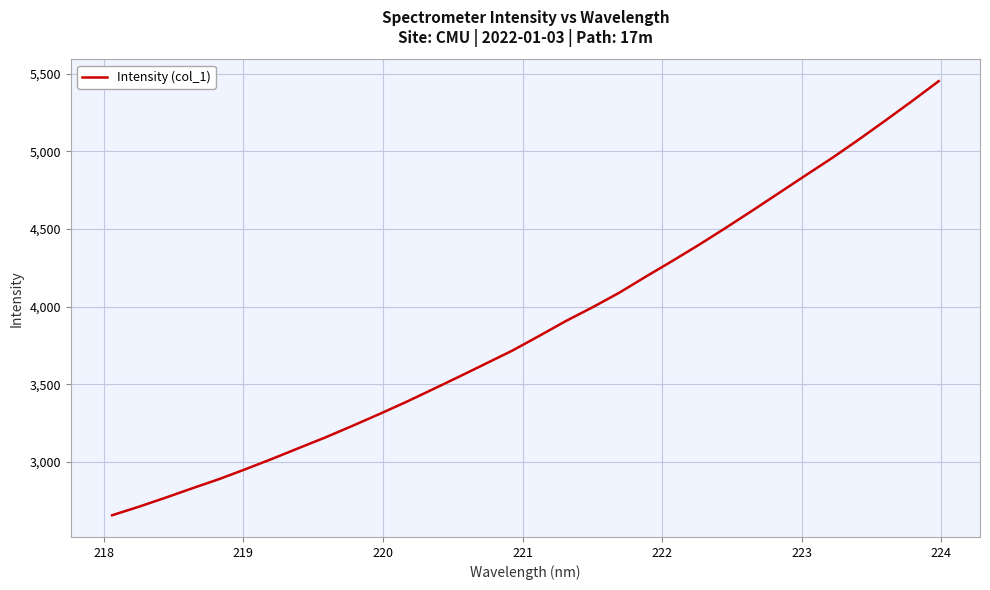

Reading left to right, list all the values displayed in this chart.

2656.5	2711.3	2769.5	2830.0	2888.9	2953.3	3020.2	3089.7	3158.5	3231.9	3307.2	3384.7	3466.3	3548.8	3632.6	3717.0	3810.8	3906.7	3995.1	4088.6	4192.6	4293.9	4398.1	4506.6	4618.1	4731.4	4845.1	4957.6	5076.2	5198.8	5323.7	5452.1